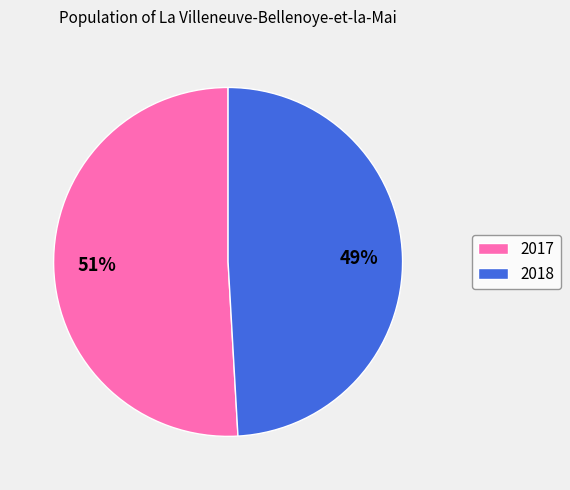

Which has a higher value, 2018 or 2017?

2017